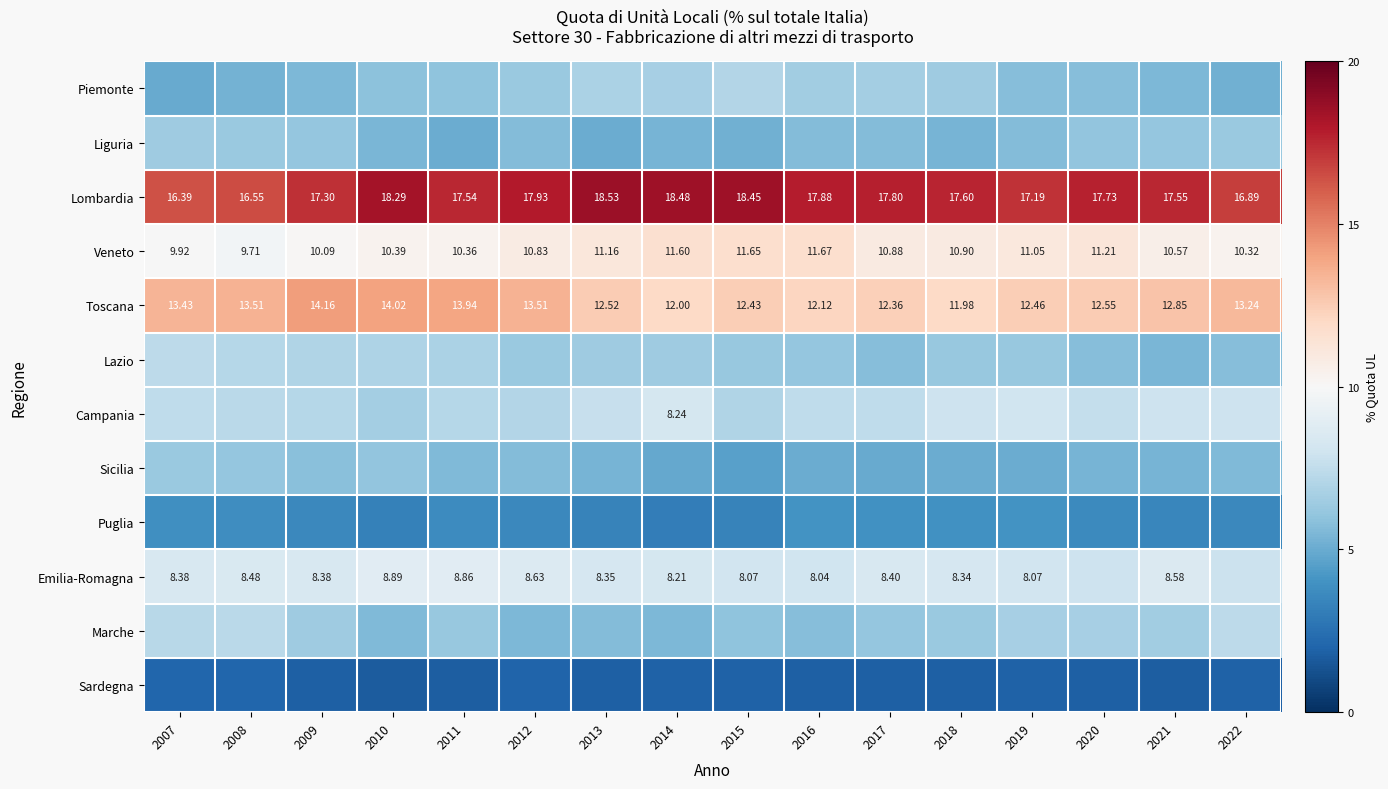

The Puglia series shows 6.7 at 2016. True or false?

False